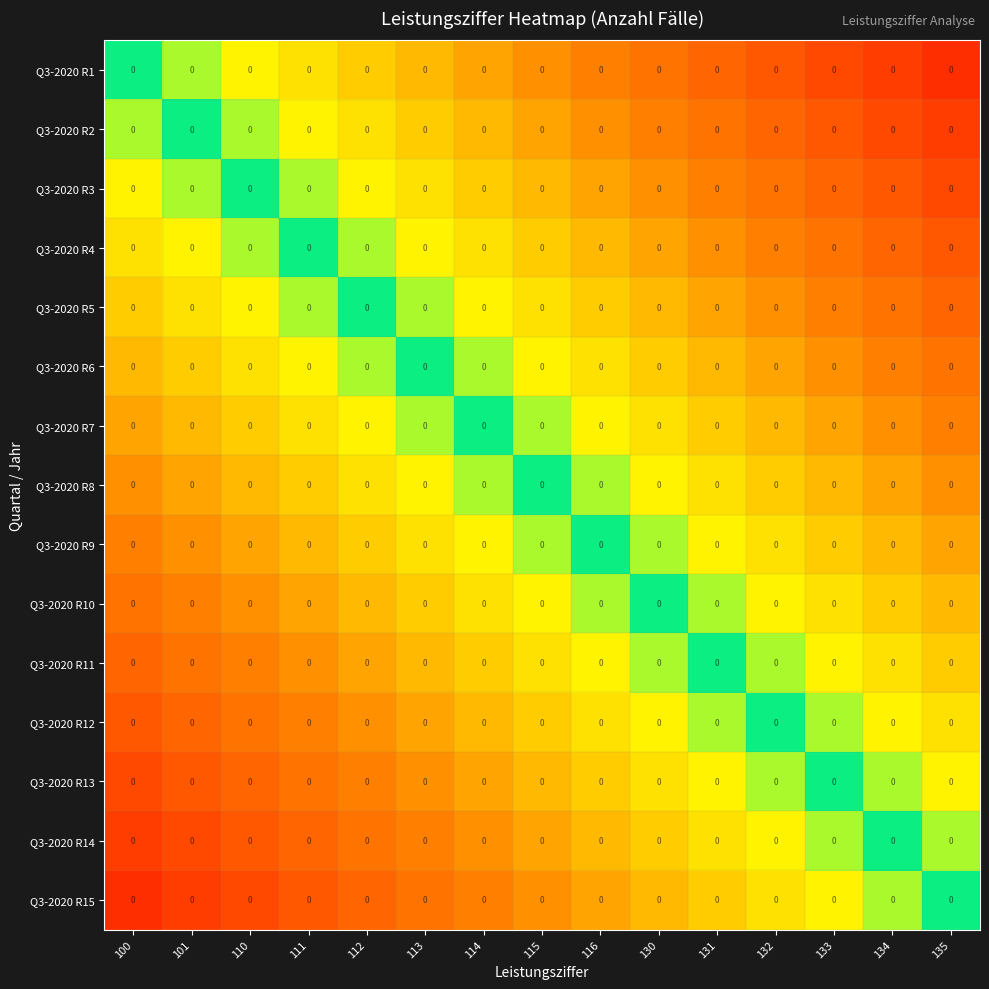

How many categories are shown in the chart?

15